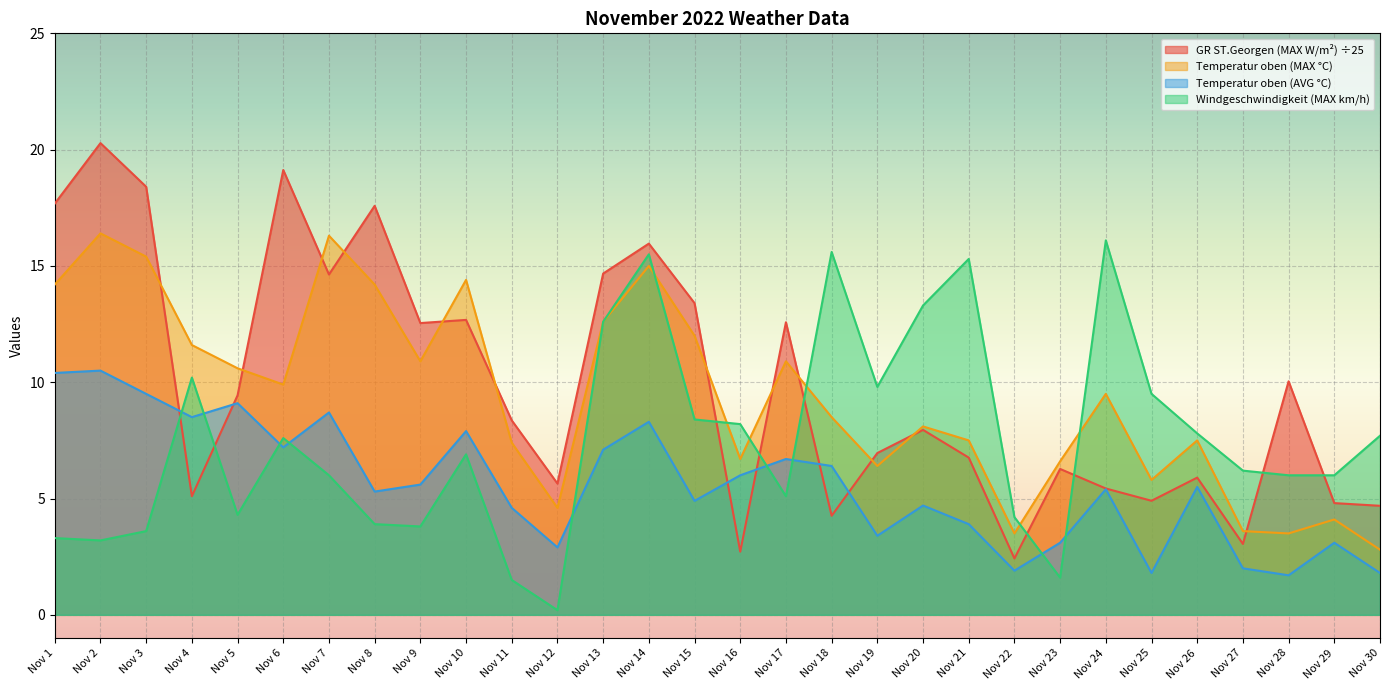

What is the maximum value for Temperatur oben (MAX C)?

16.4